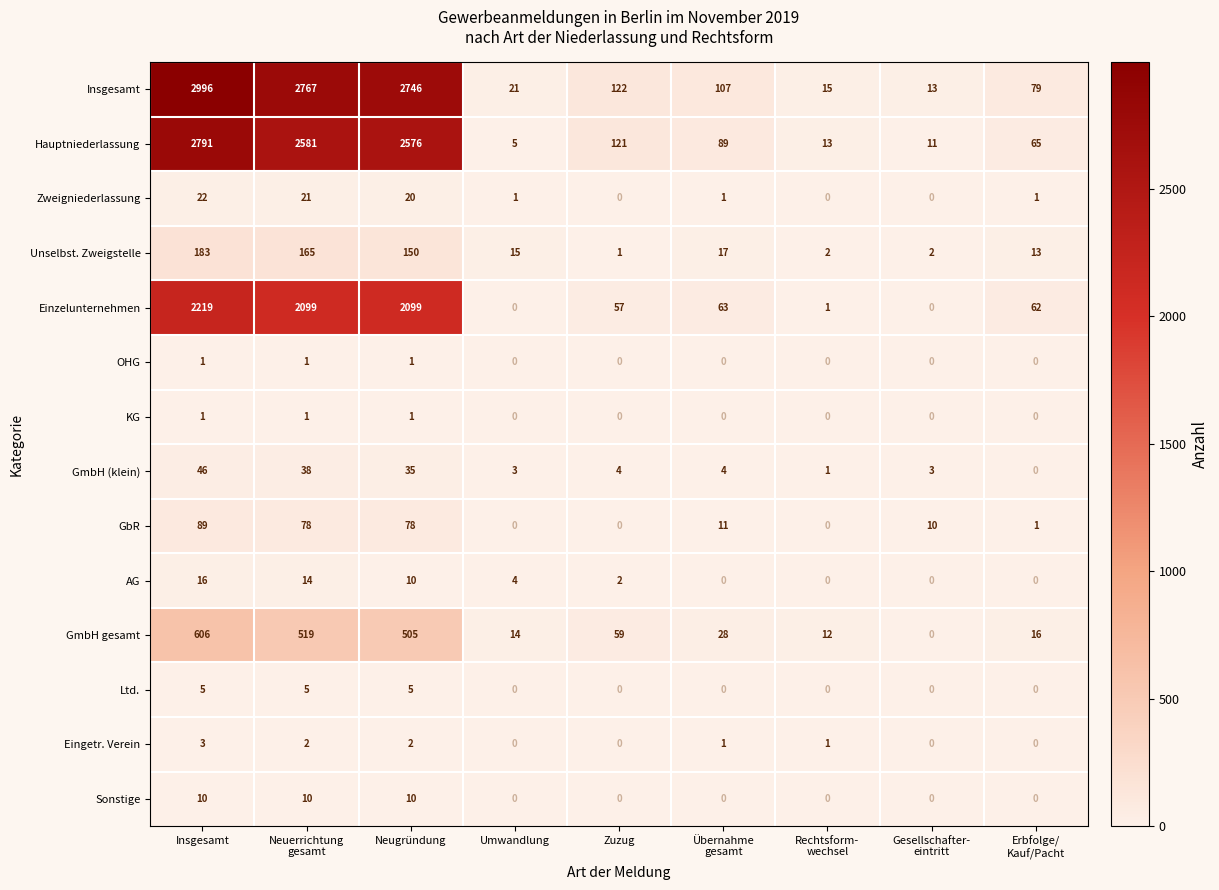

Which series changed the most between Umwandlung and Zuzug?

Hauptniederlassung